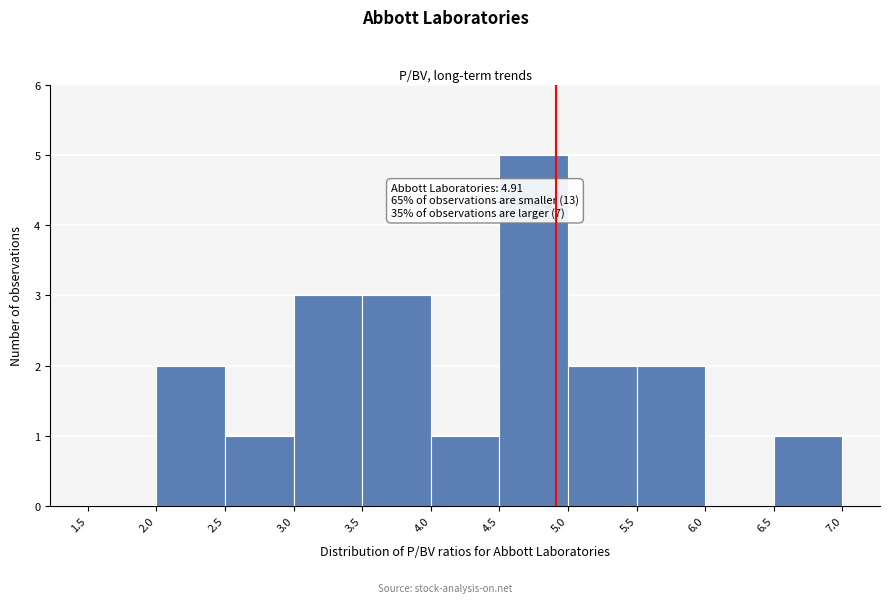

Which range on the x-axis has the tallest bar?

4.5 to 5.0